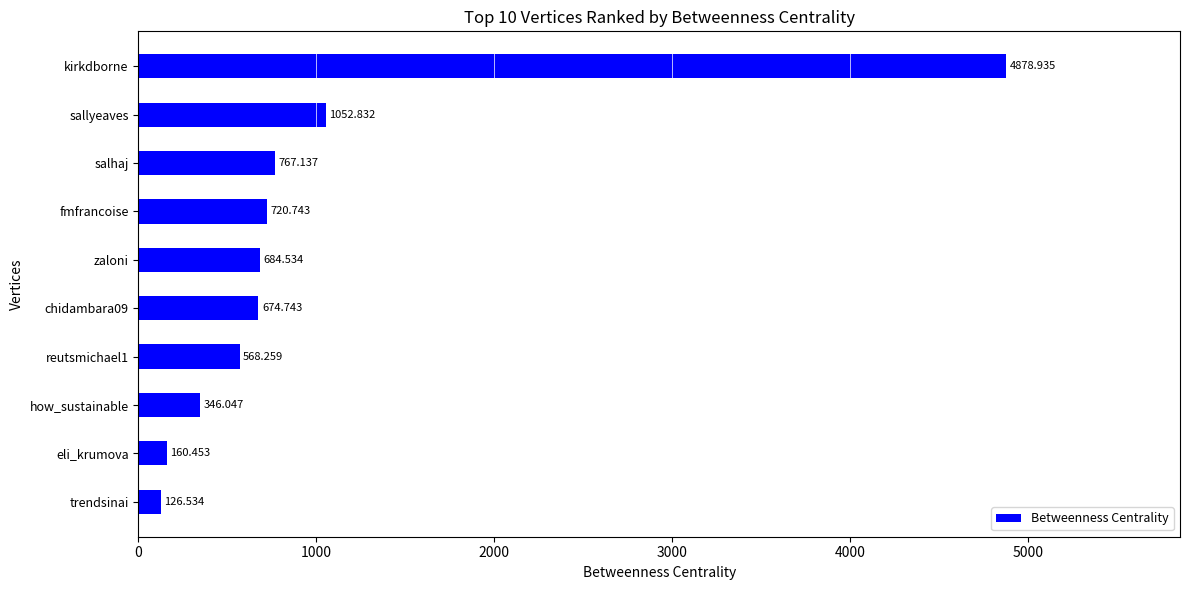

How many bars are there in total?

10